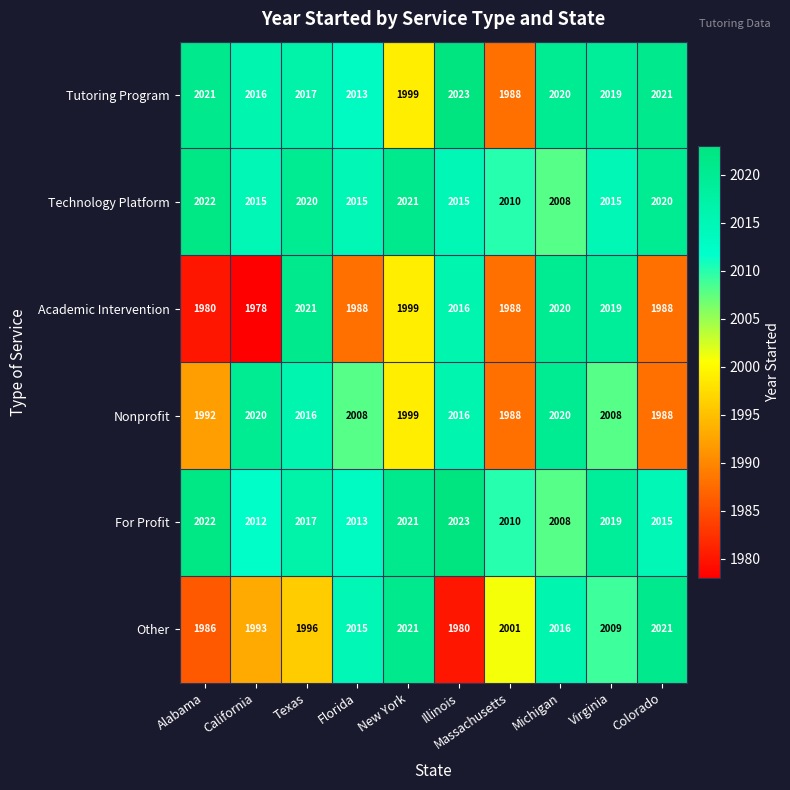

What is the sum of the Other values at Colorado and Illinois?

4001